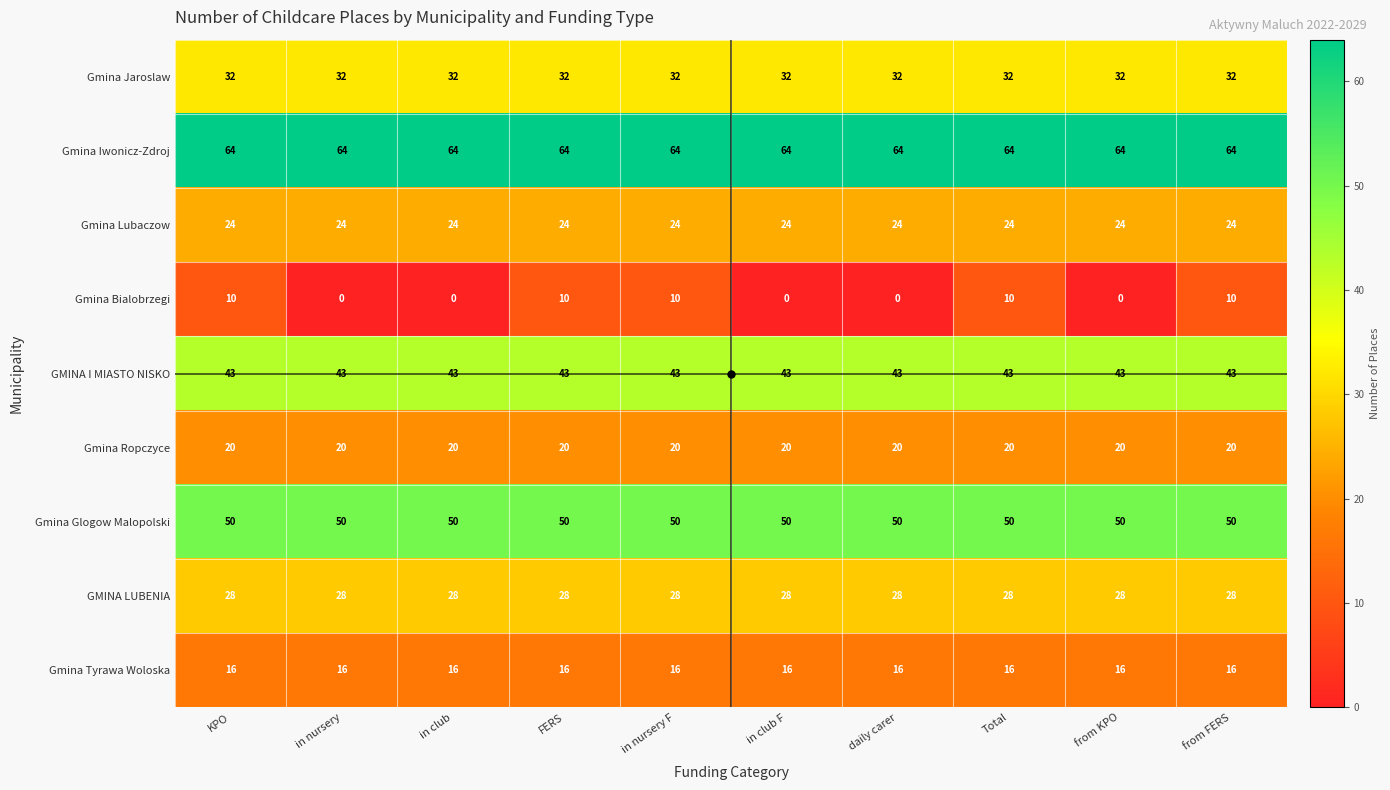

What is the greatest value displayed?

64